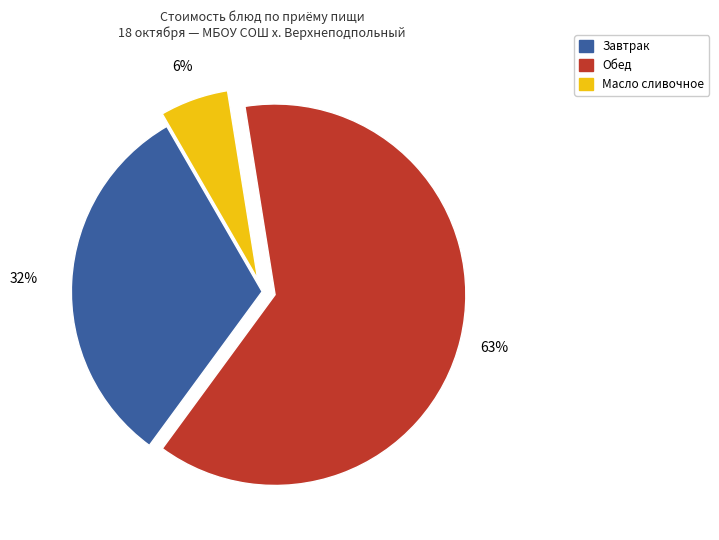

Does any single category account for the majority?

Yes